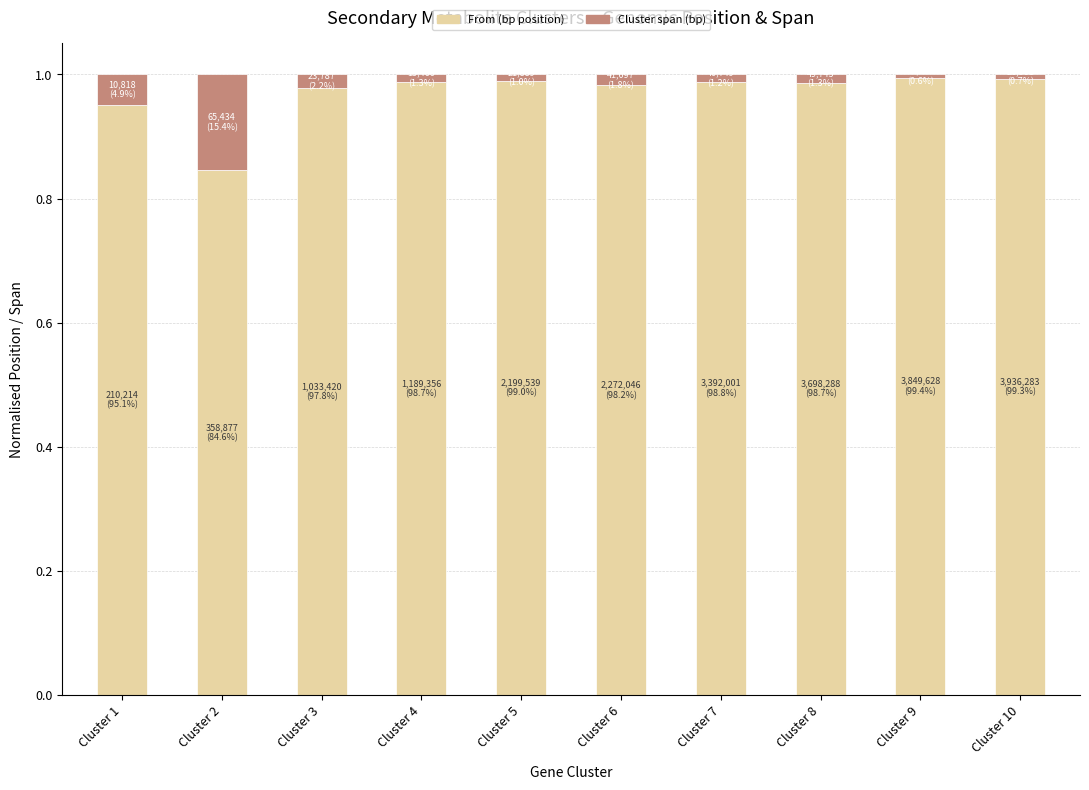

Is it true that From (bp position) equals 1.6 at Cluster 9?

False